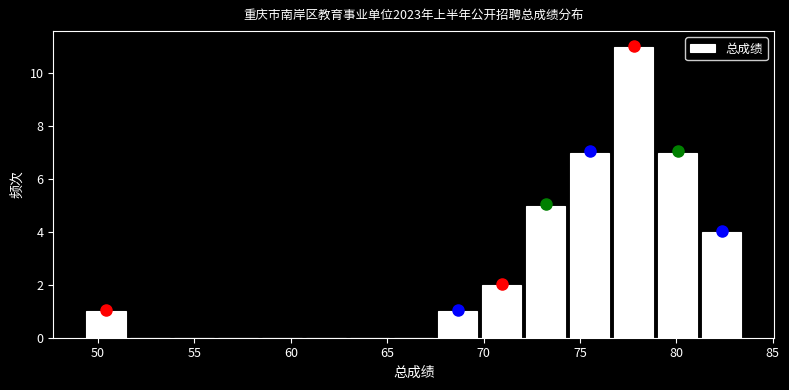

Reading left to right, transcribe this chart: for each bar, give the range it covers on the x-axis and its height. Neither the bar edges nor the heights are printed on the chart, so give them approximately, as read against the axes.

49.5 to 51.5: 1
51.5 to 54.0: 0
54.0 to 56.0: 0
56.0 to 58.5: 0
58.5 to 60.5: 0
60.5 to 63.0: 0
63.0 to 65.0: 0
65.0 to 67.5: 0
67.5 to 70.0: 1
70.0 to 72.0: 2
72.0 to 74.5: 5
74.5 to 76.5: 7
76.5 to 79.0: 11
79.0 to 81.0: 7
81.0 to 83.5: 4